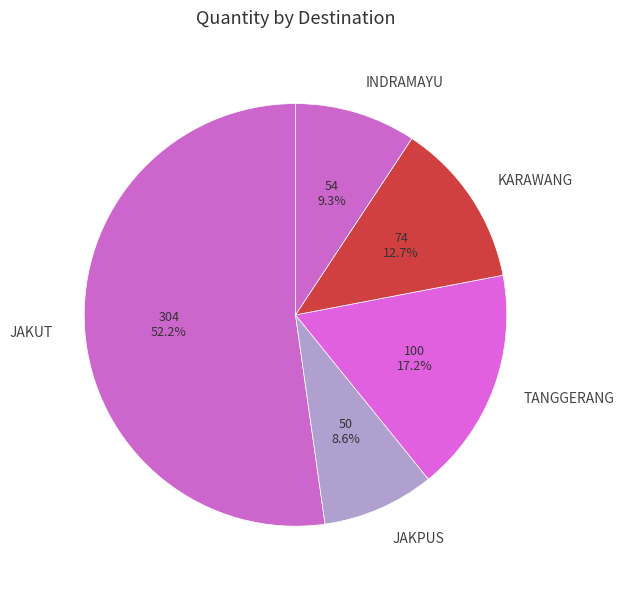

Between INDRAMAYU and JAKUT, which is larger?

JAKUT